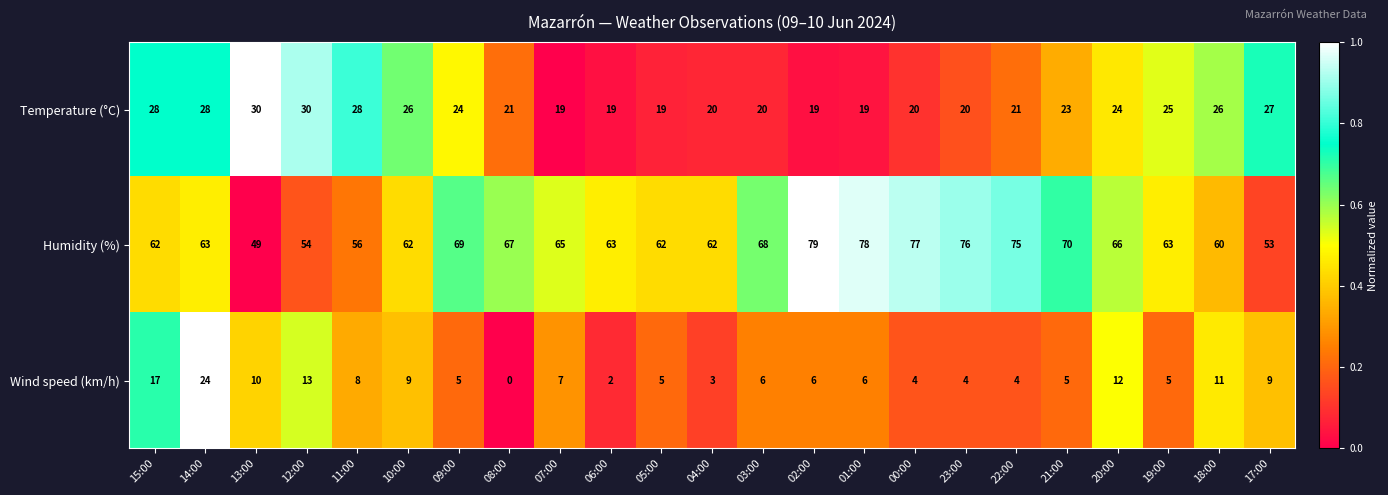

List the series in order of their peak value, highest first.

Humidity (%), Temperature (°C), Wind speed (km/h)